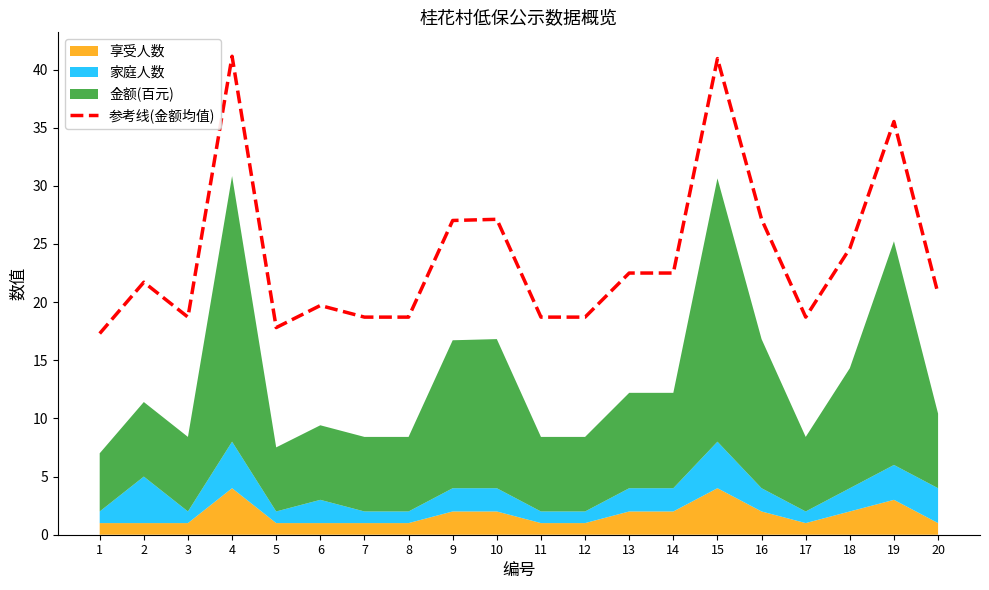

The value at 13 is 22.5. True or false?

True